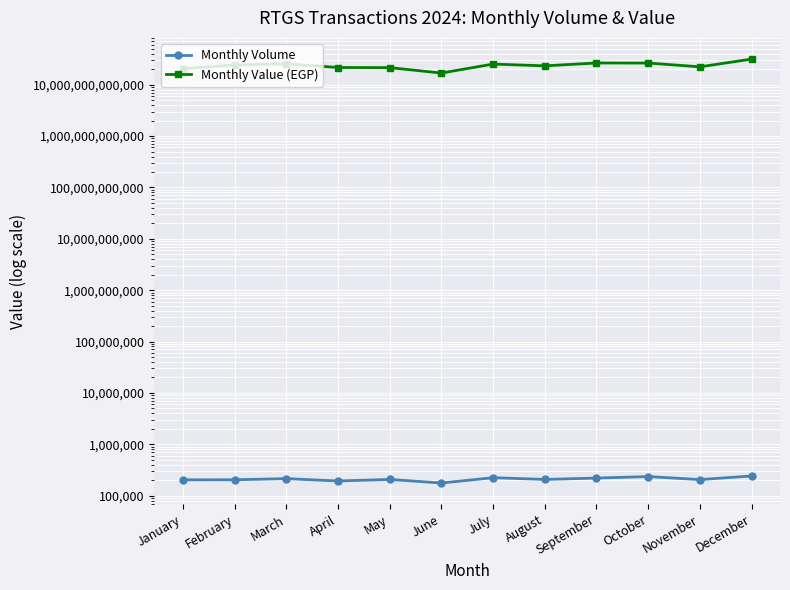

Rank the series by their maximum value, from lowest to highest.

Monthly Volume, Monthly Value (EGP)